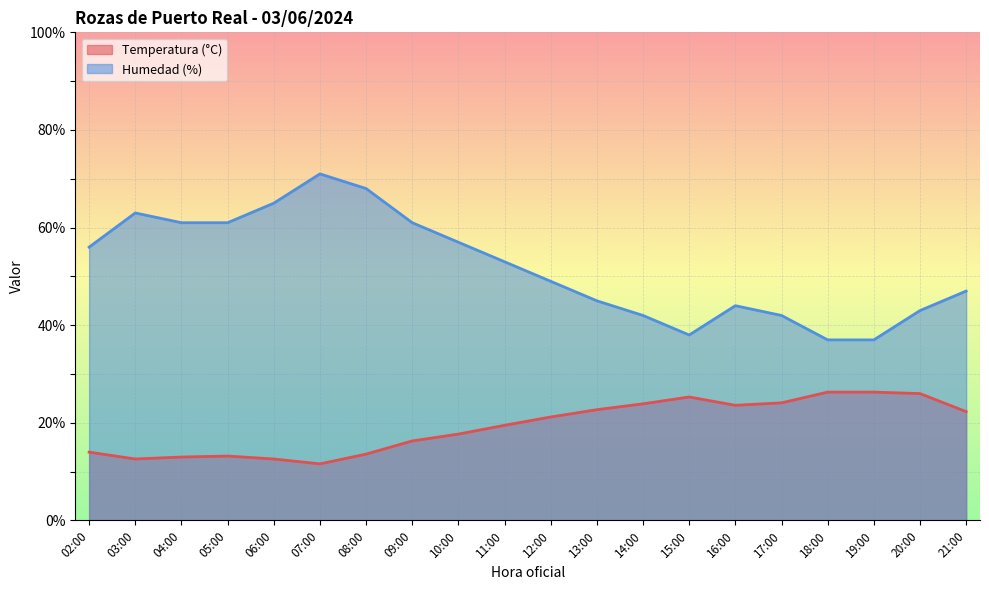

What is the lowest value of the Temperatura (°C) series?

11.6